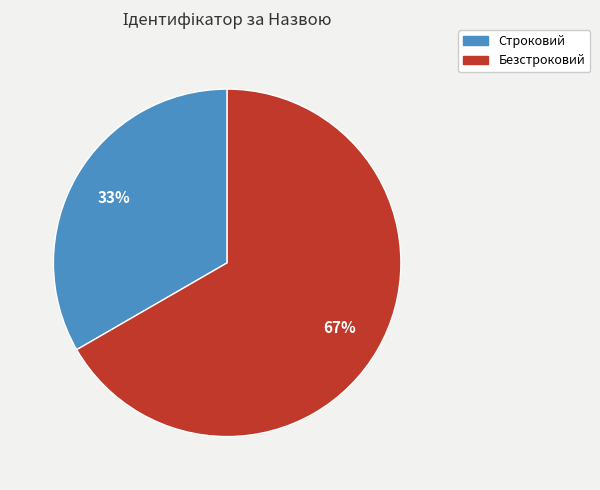

Count the number of slices in the pie.

2